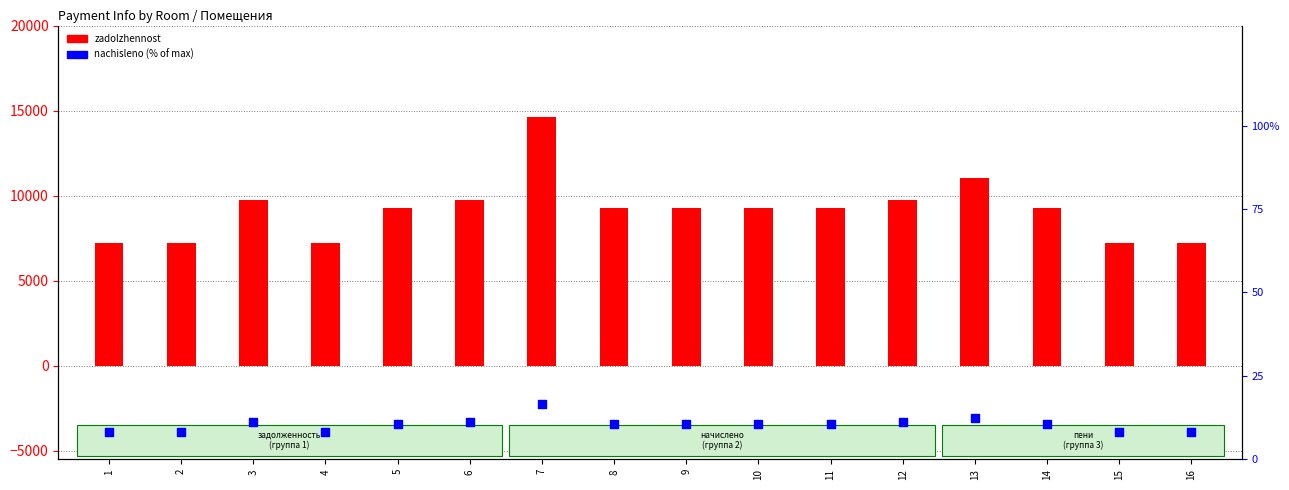

At how many categories does at least one series exceed 341?

16